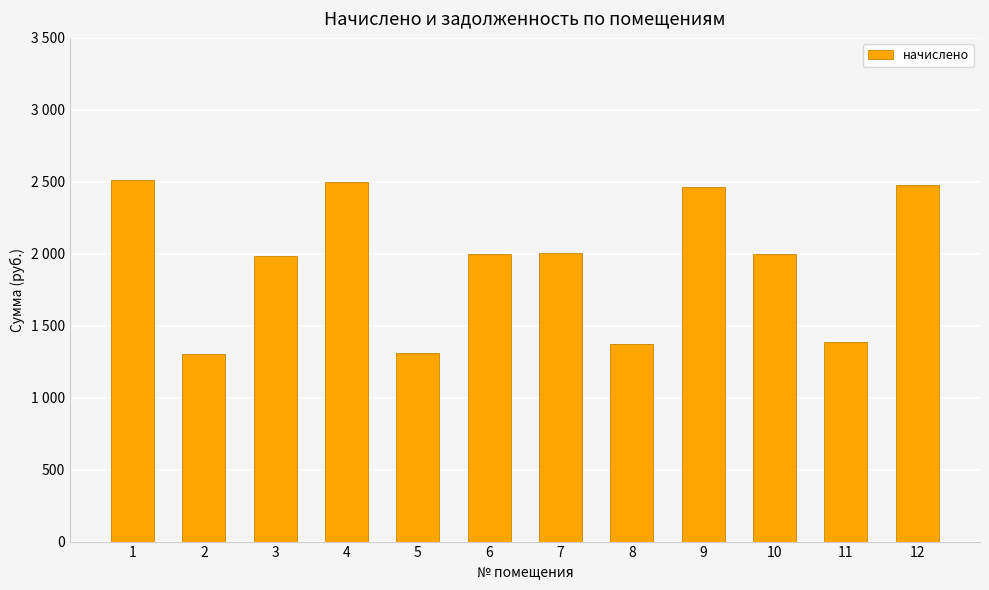

What is the average value?

1943.0